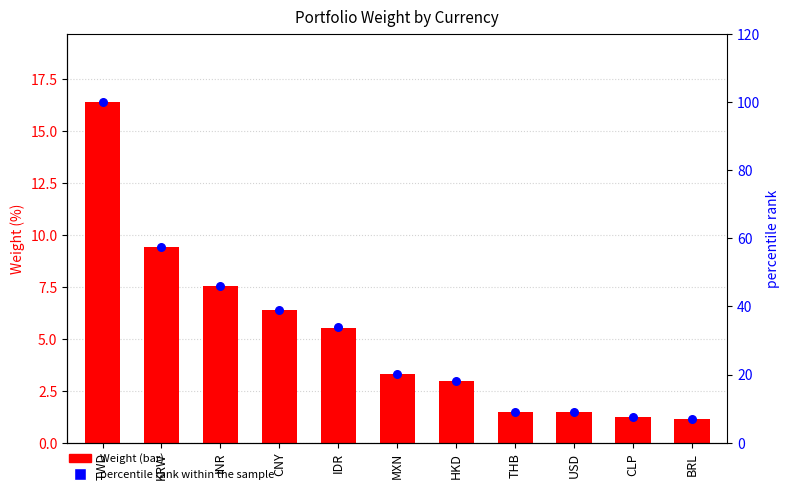

Which series has the largest total across all categories?

percentile rank within the sample